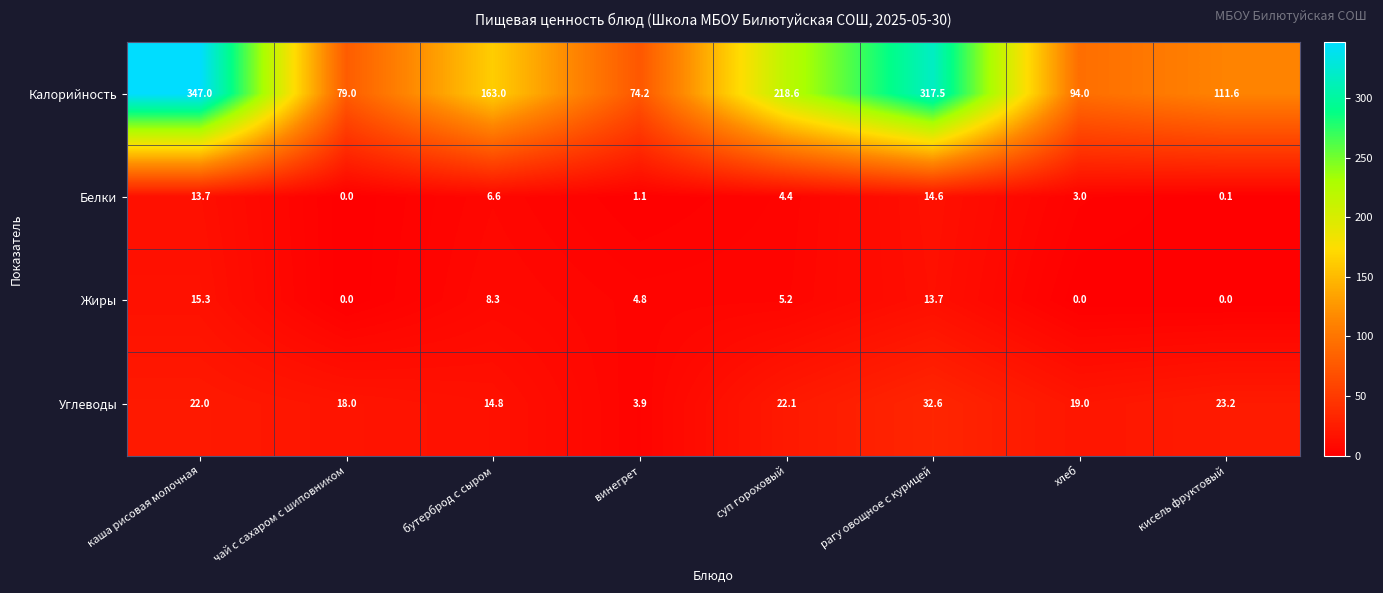

List the labels in order of Белки value, smallest first.

чай с сахаром с шиповником, кисель фруктовый, винегрет, хлеб, суп гороховый, бутерброд с сыром, каша рисовая молочная, рагу овощное с курицей